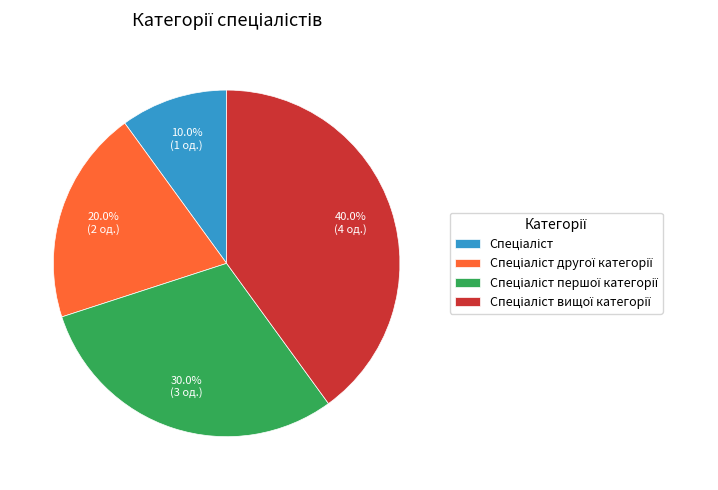

Is there any slice that represents more than half of the pie?

No